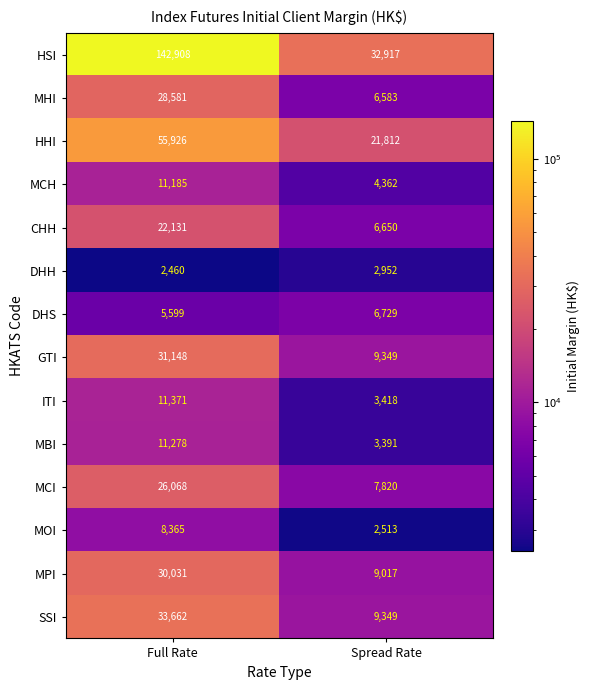

Read the CHH value at Spread Rate, to the nearest 50.

6650